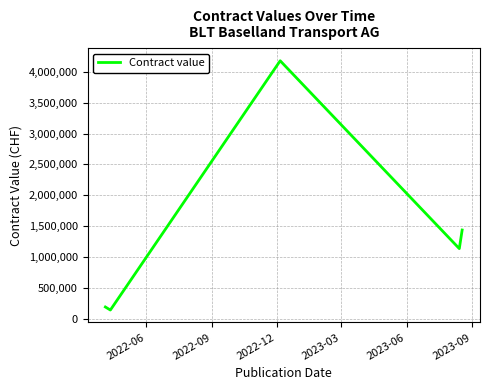

What is the greatest value displayed?

4178760